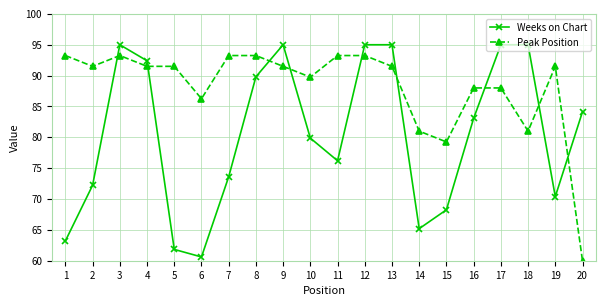

What is the greatest value displayed?

95.0